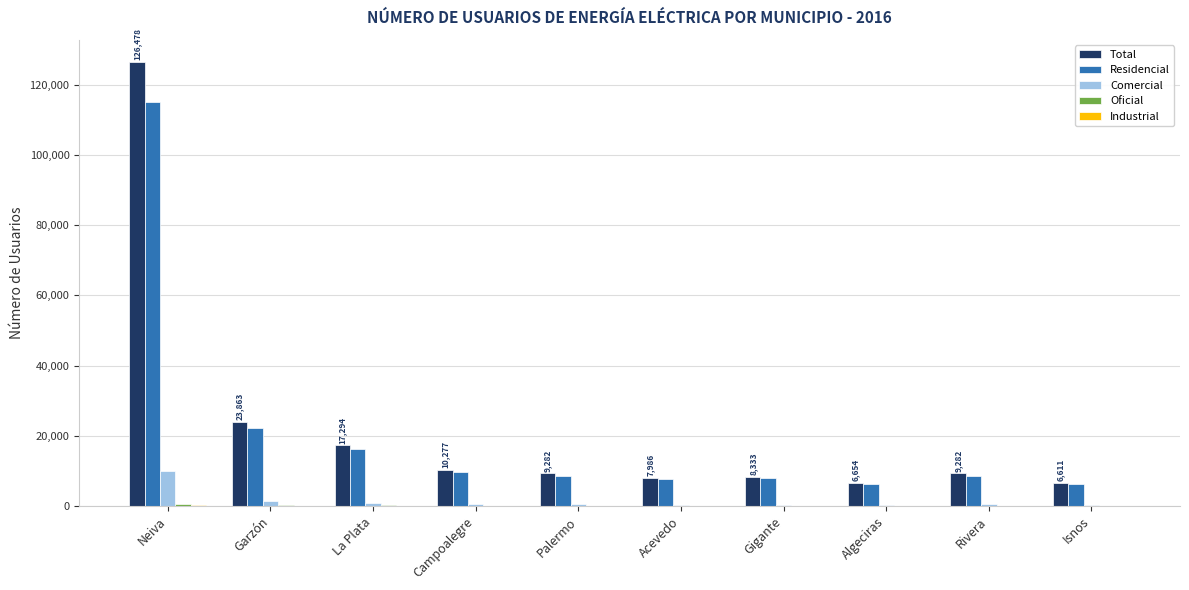

Which series has the widest spread of values?

Total